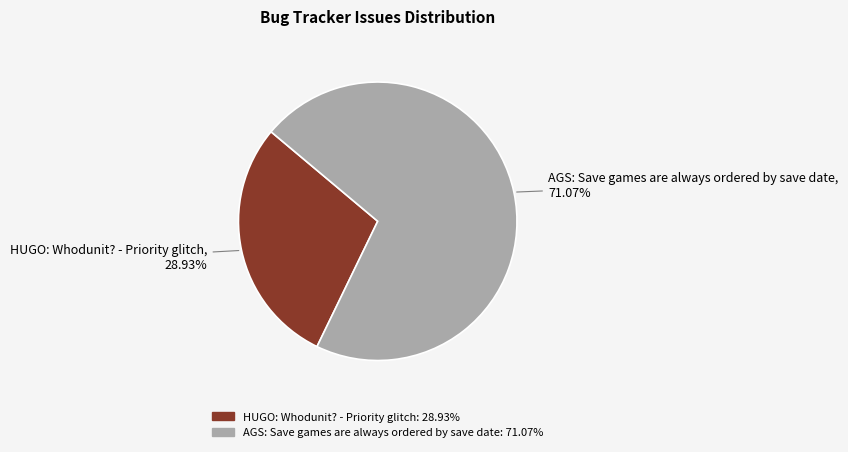

What portion of the pie excludes HUGO: Whodunit? - Priority glitch?

71.1%